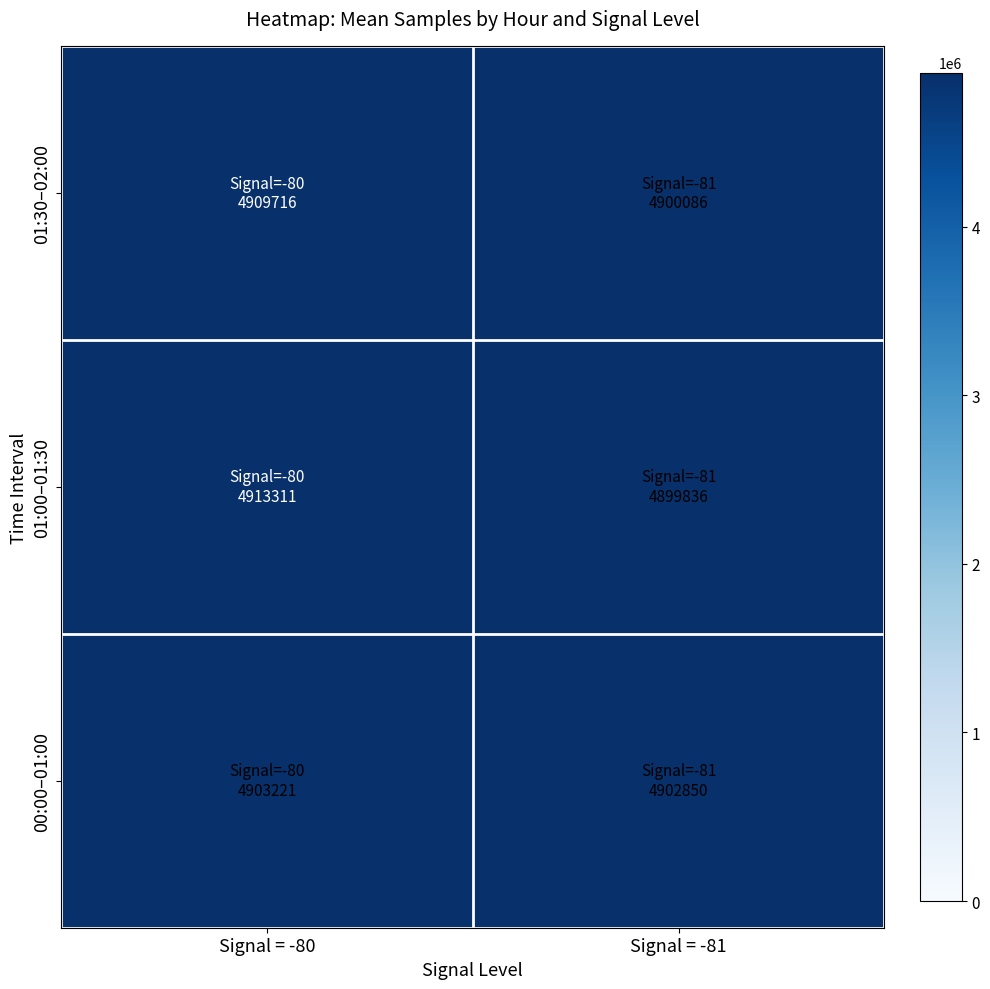

Reading left to right, what are all the values shown in this chart?

00:00–01:00: Signal = -80=4903221.3	Signal = -81=4902849.7
01:00–01:30: Signal = -80=4913311.0	Signal = -81=4899835.9
01:30–02:00: Signal = -80=4909716.4	Signal = -81=4900085.7